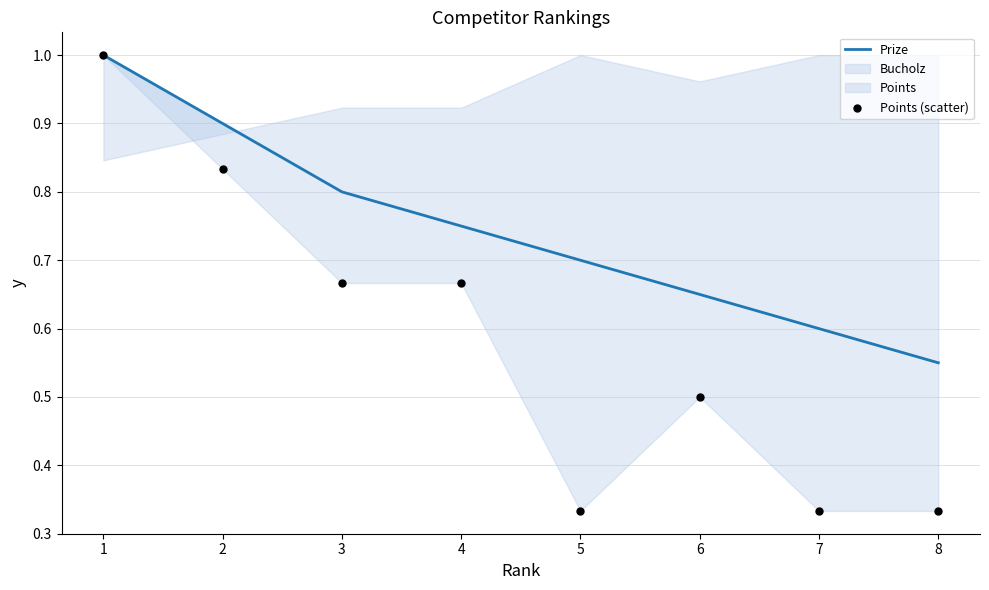

Which series has the widest spread of Y values?

Points (scatter)